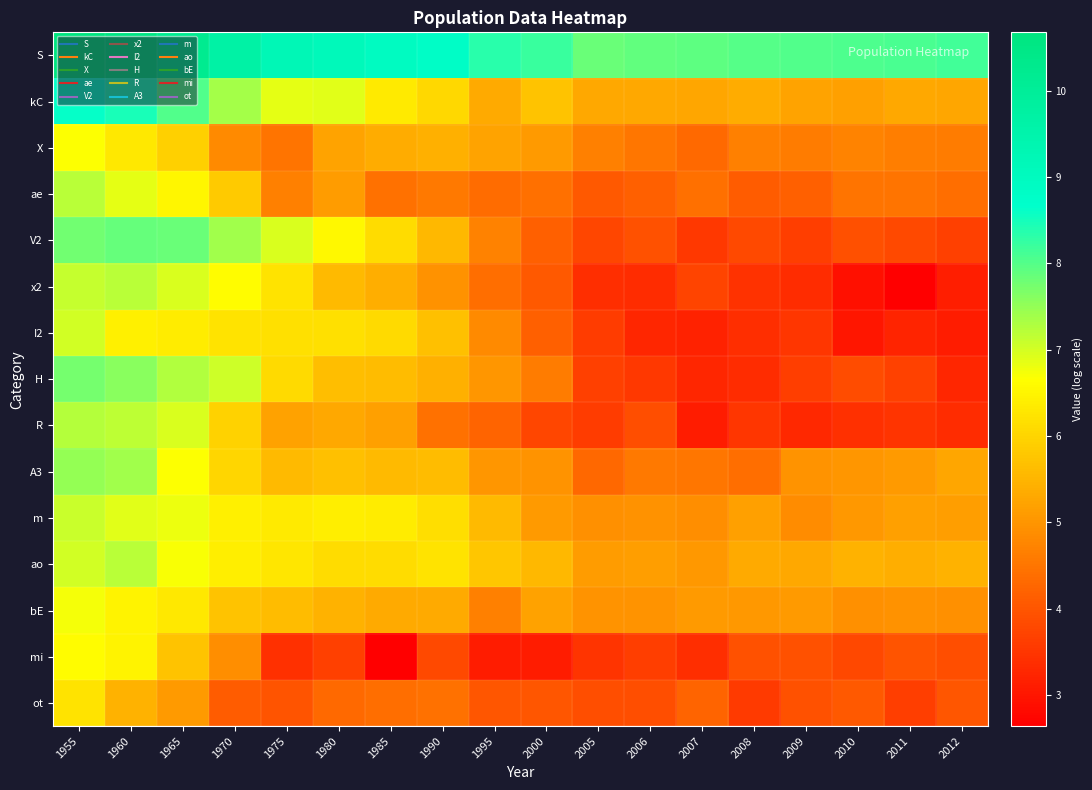

Reading right to left, what are all the values shown in this chart?

S: 2012=8.2	2011=8.1	2010=8.0	2009=8.0	2008=8.0	2007=7.9	2006=7.9	2005=7.8	2000=8.2	1995=8.3	1990=8.8	1985=8.9	1980=9.1	1975=9.2	1970=9.7	1965=10.2	1960=10.6	1955=10.7
kC: 2012=5.3	2011=5.3	2010=5.2	2009=5.2	2008=5.4	2007=5.3	2006=5.3	2005=5.3	2000=5.7	1995=5.3	1990=6.0	1985=6.3	1980=6.9	1975=6.9	1970=7.4	1965=8.0	1960=8.5	1955=8.6
X: 2012=4.6	2011=4.6	2010=4.7	2009=4.6	2008=4.7	2007=4.3	2006=4.5	2005=4.7	2000=5.1	1995=5.2	1990=5.4	1985=5.3	1980=5.2	1975=4.5	1970=4.8	1965=5.9	1960=6.3	1955=6.7
ae: 2012=4.4	2011=4.5	2010=4.5	2009=4.2	2008=4.1	2007=4.4	2006=4.2	2005=4.1	2000=4.4	1995=4.3	1990=4.6	1985=4.4	1980=5.1	1975=4.7	1970=5.8	1965=6.5	1960=6.9	1955=7.2
V2: 2012=3.7	2011=3.8	2010=3.9	2009=3.6	2008=3.8	2007=3.5	2006=3.9	2005=3.8	2000=4.2	1995=4.7	1990=5.5	1985=6.1	1980=6.5	1975=7.0	1970=7.4	1965=7.8	1960=7.9	1955=7.8
x2: 2012=3.1	2011=2.6	2010=2.9	2009=3.3	2008=3.4	2007=3.7	2006=3.3	2005=3.4	2000=4.1	1995=4.4	1990=4.9	1985=5.4	1980=5.6	1975=6.2	1970=6.6	1965=7.0	1960=7.2	1955=7.1
I2: 2012=3.1	2011=3.2	2010=3.0	2009=3.5	2008=3.4	2007=3.2	2006=3.3	2005=3.6	2000=4.2	1995=4.8	1990=5.7	1985=6.1	1980=6.2	1975=6.2	1970=6.2	1965=6.4	1960=6.4	1955=7.0
H: 2012=3.3	2011=3.7	2010=3.9	2009=3.6	2008=3.3	2007=3.3	2006=3.5	2005=3.7	2000=4.6	1995=5.0	1990=5.4	1985=5.6	1980=5.6	1975=6.1	1970=7.0	1965=7.3	1960=7.6	1955=7.8
R: 2012=3.3	2011=3.5	2010=3.4	2009=3.3	2008=3.5	2007=3.1	2006=3.9	2005=3.6	2000=3.8	1995=4.2	1990=4.4	1985=5.2	1980=5.3	1975=5.2	1970=6.0	1965=7.0	1960=7.2	1955=7.2
A3: 2012=5.3	2011=5.1	2010=5.0	2009=5.0	2008=4.4	2007=4.5	2006=4.6	2005=4.3	2000=5.0	1995=5.0	1990=5.6	1985=5.6	1980=5.7	1975=5.6	1970=6.0	1965=6.7	1960=7.4	1955=7.5
m: 2012=5.1	2011=5.2	2010=5.0	2009=4.8	2008=5.2	2007=4.9	2006=4.9	2005=4.9	2000=5.1	1995=5.6	1990=6.1	1985=6.3	1980=6.4	1975=6.3	1970=6.4	1965=6.8	1960=6.9	1955=7.1
ao: 2012=5.4	2011=5.4	2010=5.4	2009=5.3	2008=5.3	2007=5.0	2006=5.1	2005=5.1	2000=5.5	1995=5.8	1990=6.2	1985=6.1	1980=6.1	1975=6.3	1970=6.4	1965=6.7	1960=7.2	1955=7.0
bE: 2012=4.9	2011=4.9	2010=4.9	2009=5.1	2008=5.0	2007=5.1	2006=5.0	2005=5.0	2000=5.2	1995=4.7	1990=5.3	1985=5.3	1980=5.5	1975=5.6	1970=5.7	1965=6.3	1960=6.5	1955=6.7
mi: 2012=3.9	2011=4.0	2010=3.8	2009=3.9	2008=4.0	2007=3.4	2006=3.6	2005=3.5	2000=3.1	1995=3.1	1990=3.8	1985=2.6	1980=3.7	1975=3.4	1970=4.9	1965=5.7	1960=6.5	1955=6.6
ot: 2012=4.0	2011=3.6	2010=4.1	2009=4.0	2008=3.6	2007=4.2	2006=3.9	2005=3.9	2000=4.0	1995=4.0	1990=4.4	1985=4.4	1980=4.3	1975=4.0	1970=4.1	1965=5.1	1960=5.4	1955=6.2